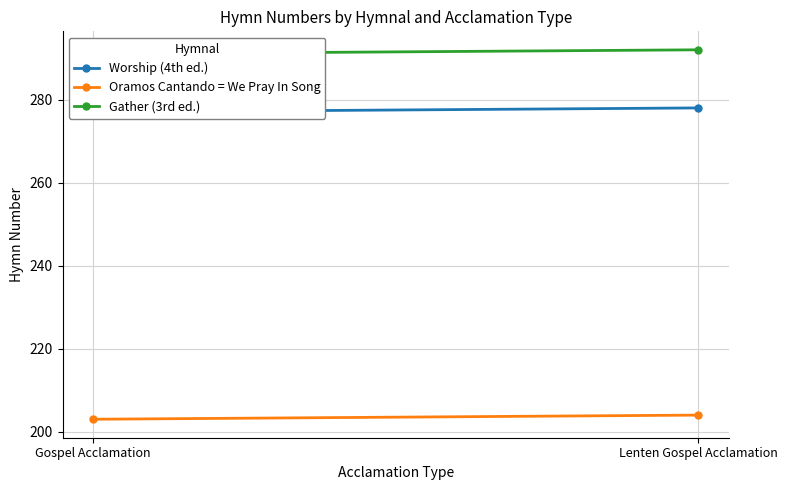

What are all the series names shown in the legend?

Worship (4th ed.), Oramos Cantando = We Pray In Song, Gather (3rd ed.)